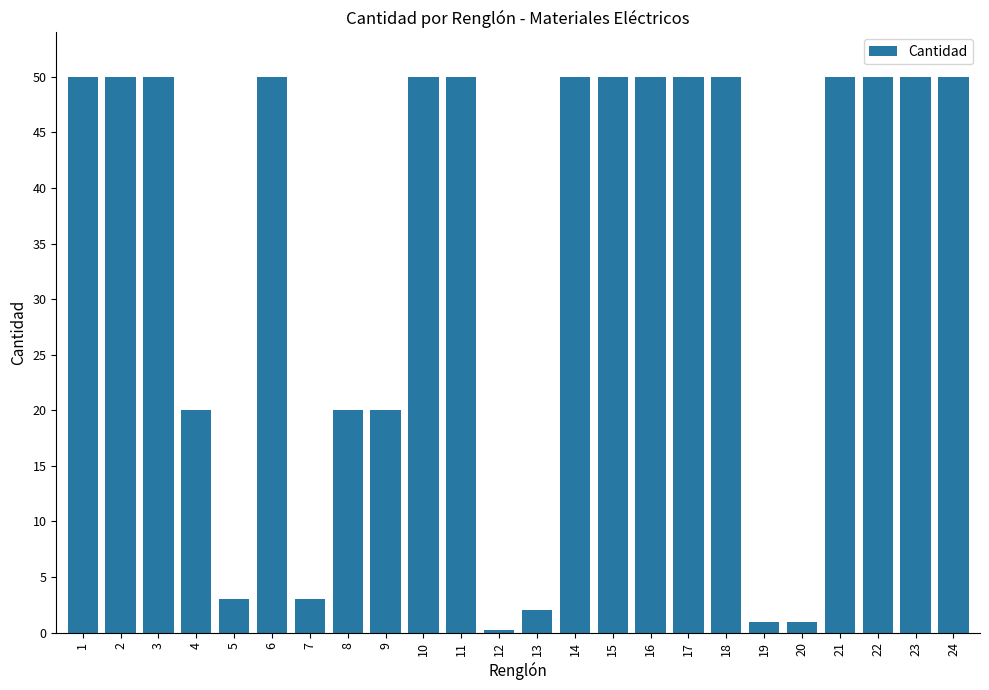

What is the smallest value displayed?

0.2